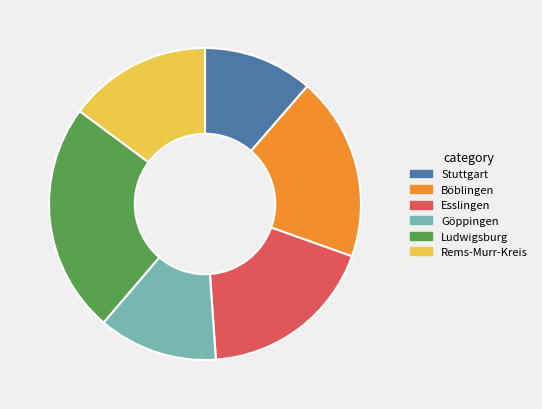

Is the sum of Ludwigsburg and Rems-Murr-Kreis greater than half?

No